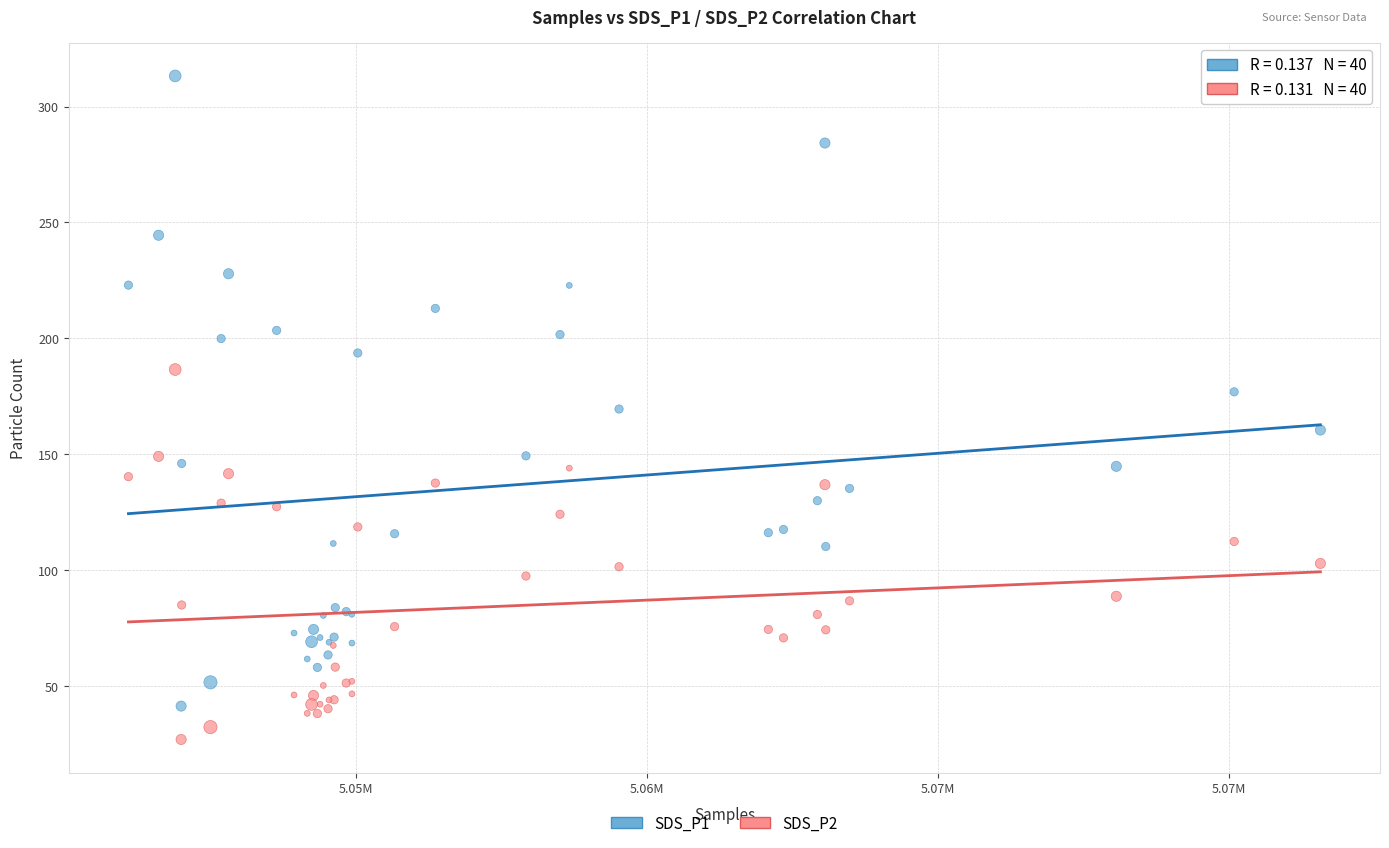

Which series has the largest Y range (max minus min)?

SDS_P1